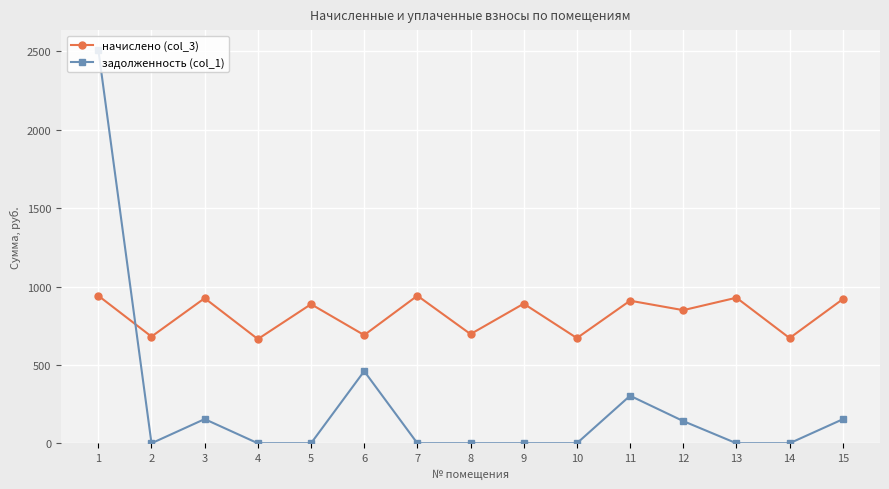

What is the spread (max minus min) of values at 11?

606.3